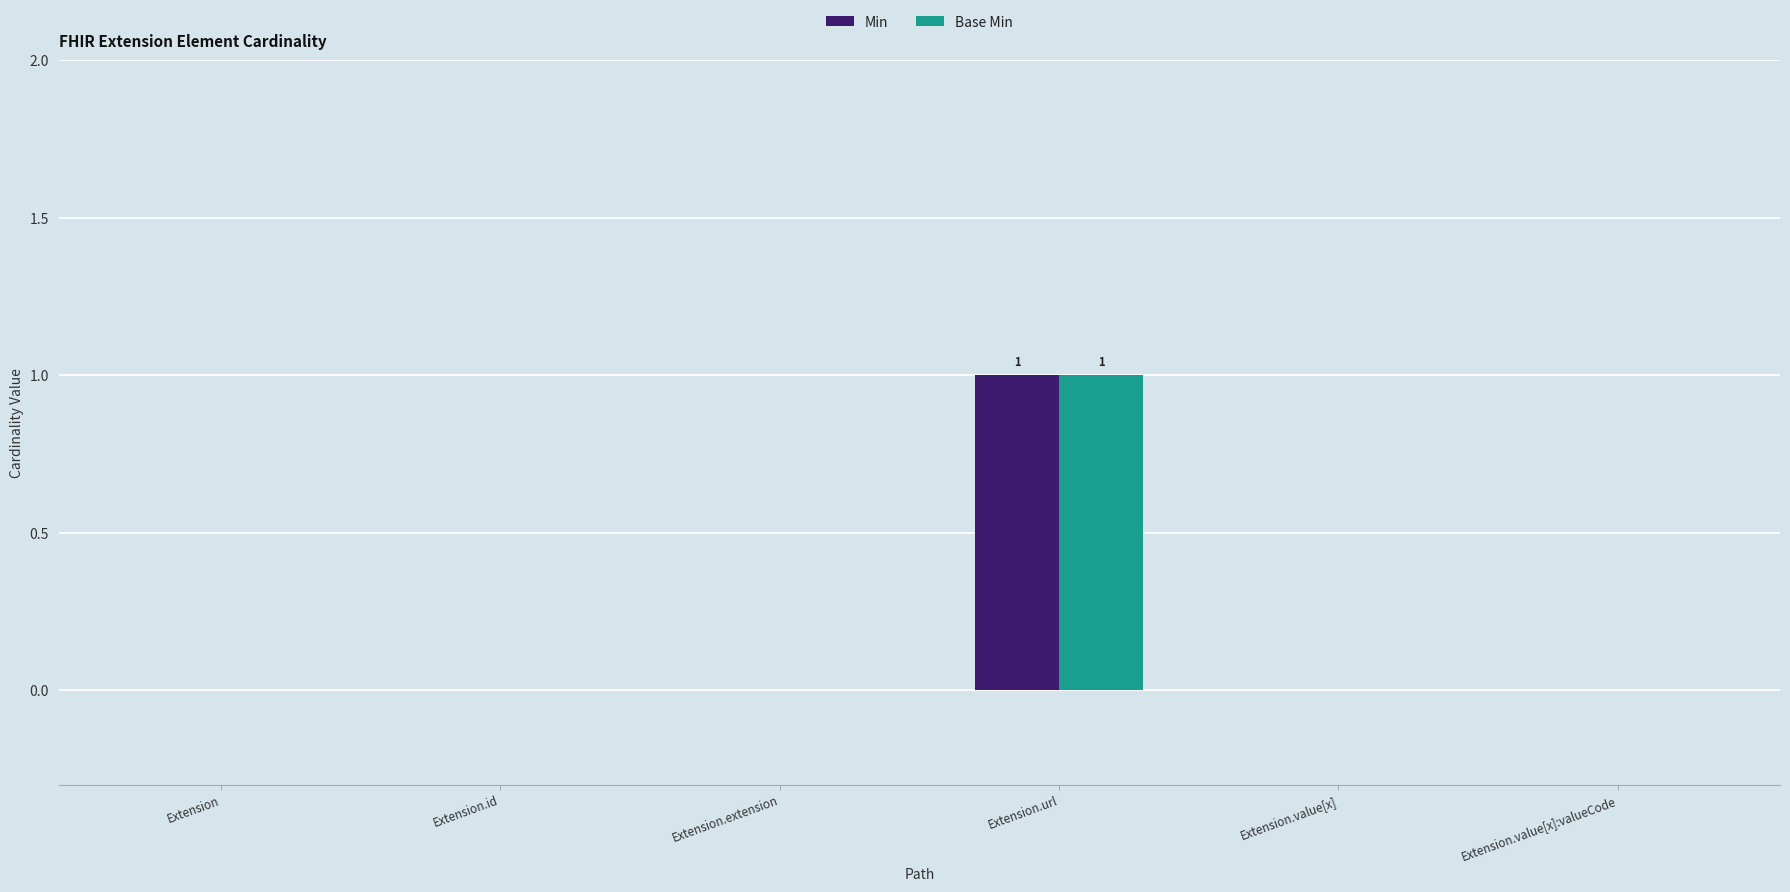

Is the value of Base Min at Extension.url greater than the value of Min at Extension?

Yes